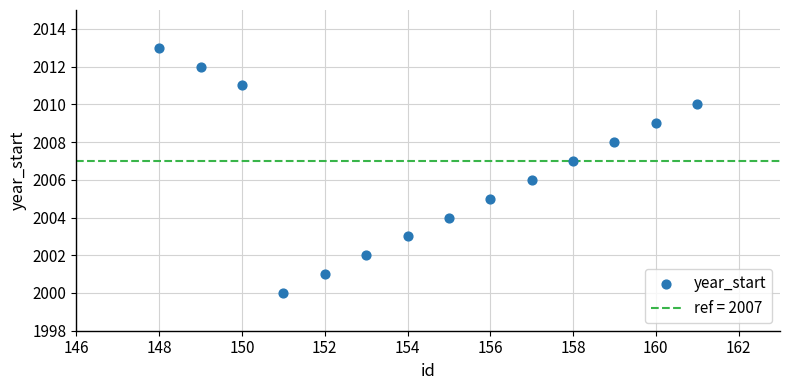

What is the range of Y values (max minus min)?

13